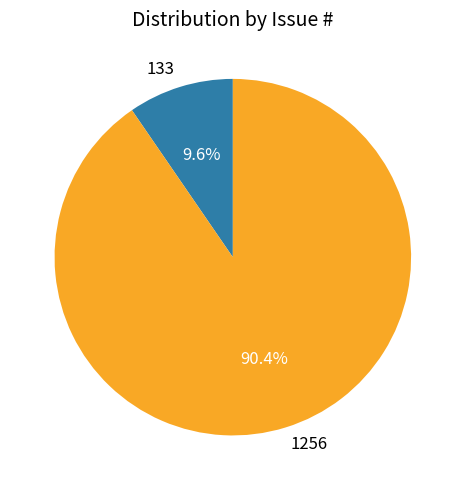

Count the number of slices in the pie.

2